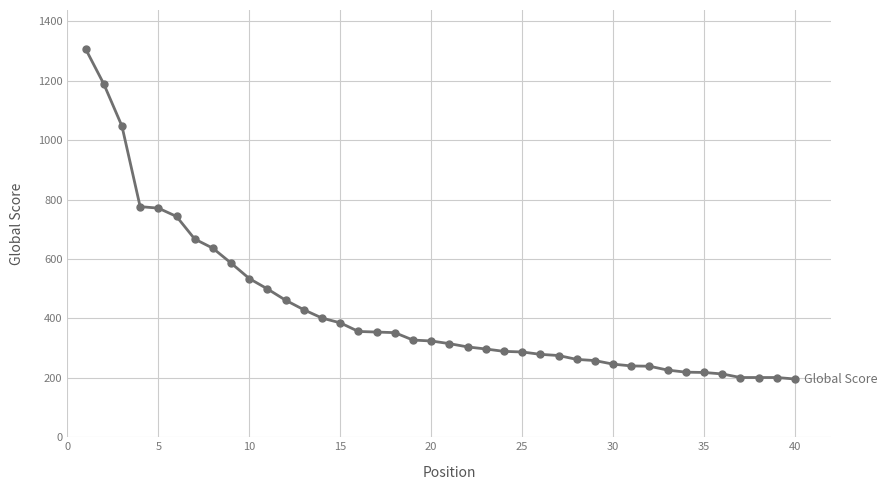

What is the smallest value displayed?

196